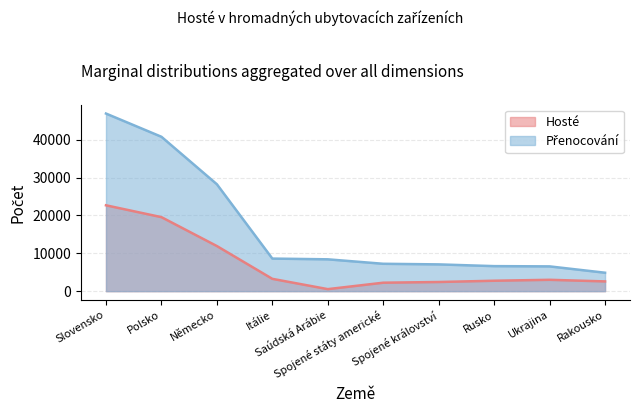

How many lines are shown in the chart?

2